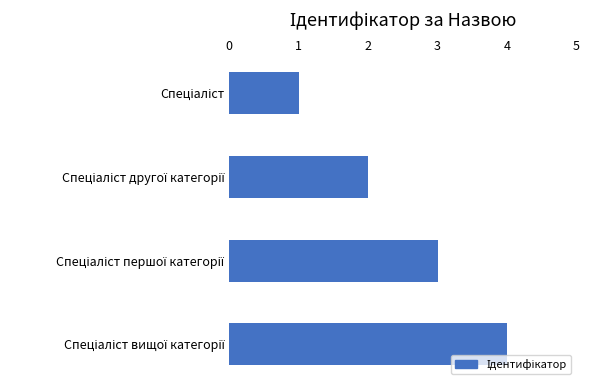

How many bars are there in total?

4